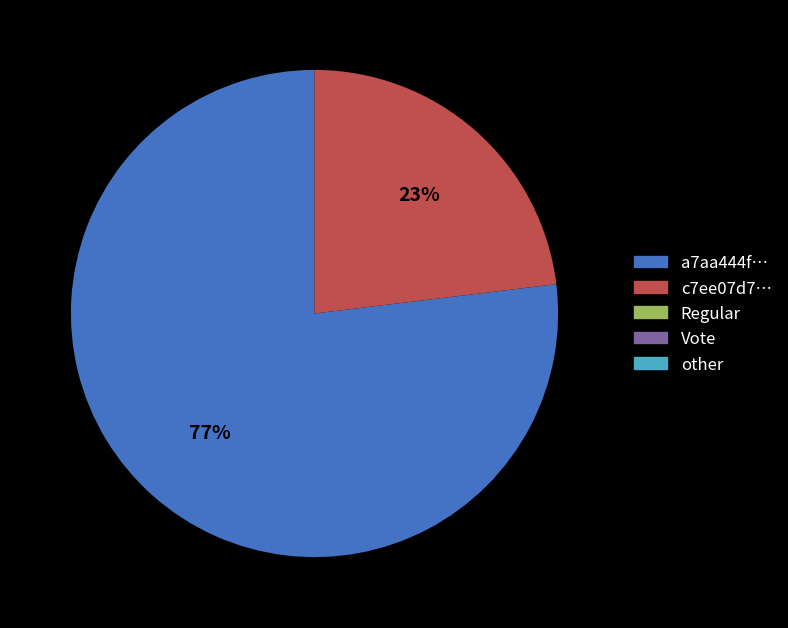

To the nearest percent, what is the average slice percentage?

50%